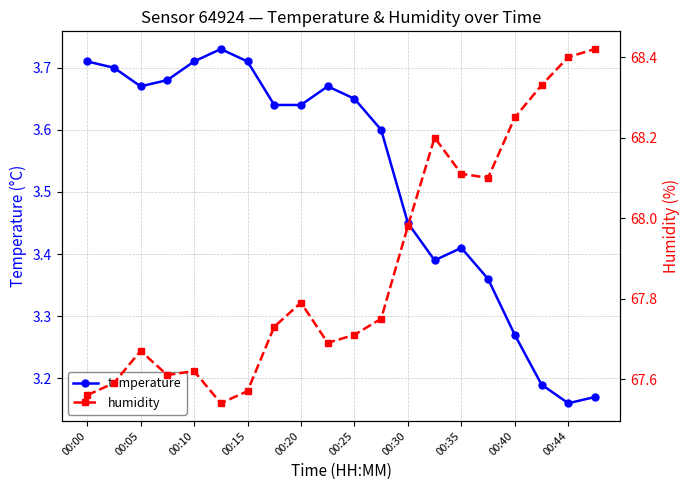

What is the difference between the maximum and minimum values in the temperature series?

0.6